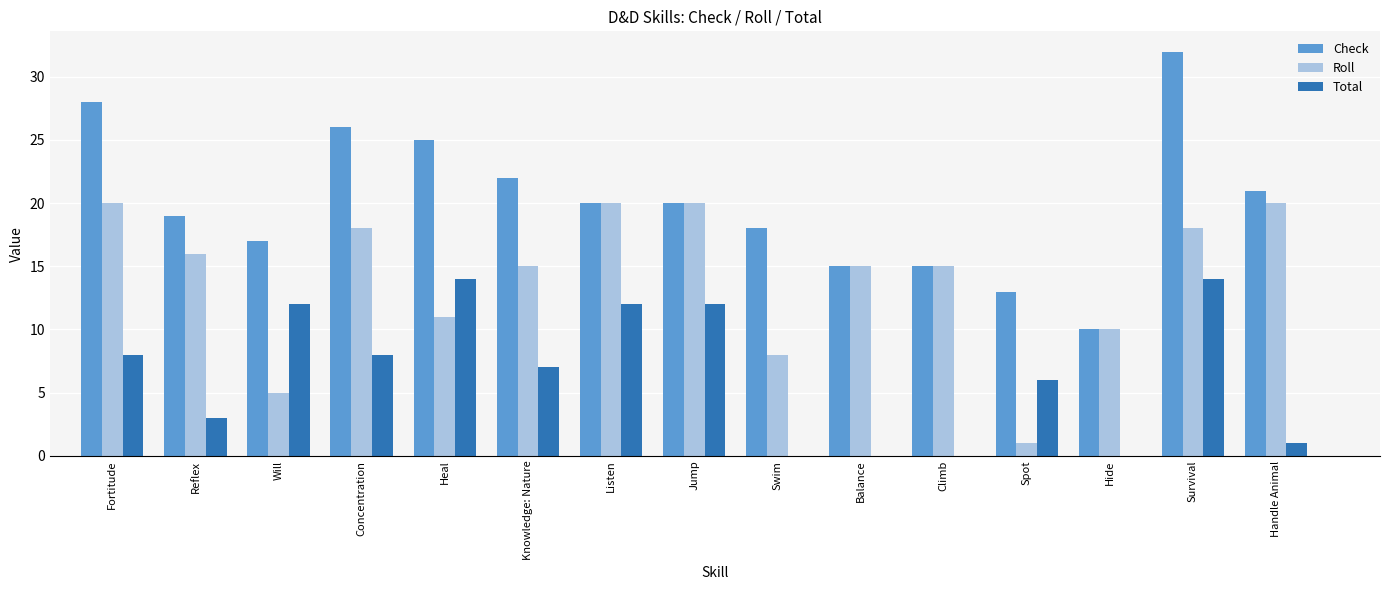

What is the average value of the Roll series?

14